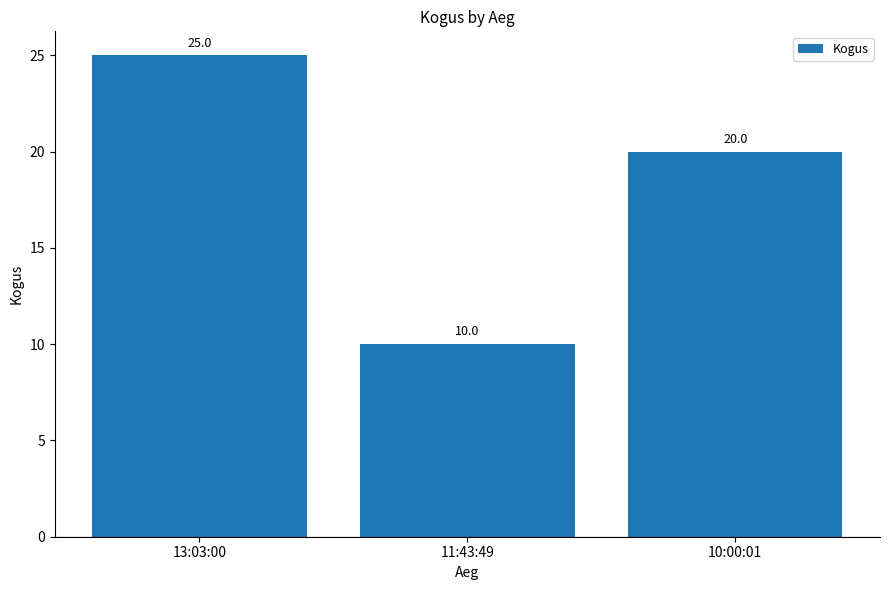

How many values are between 10 and 25?

3